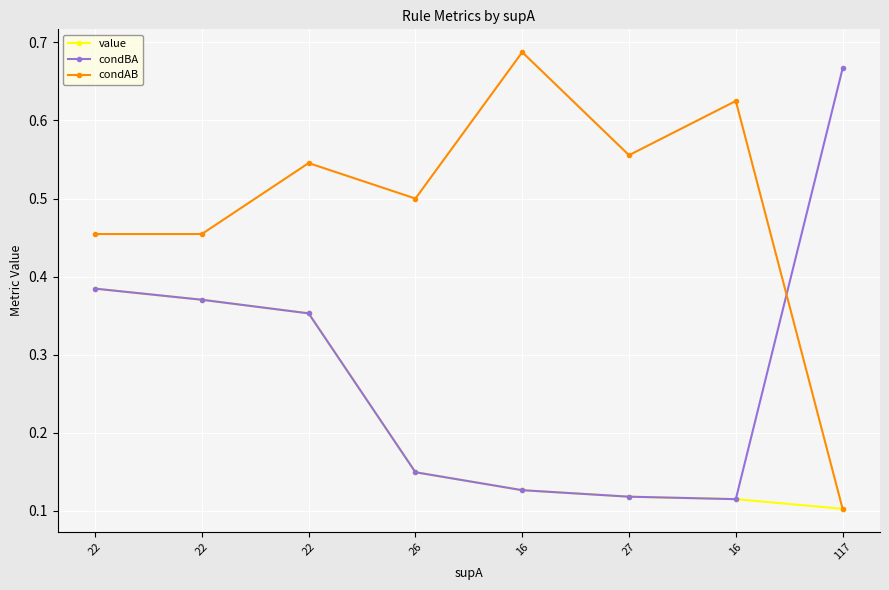

How many lines are shown in the chart?

3